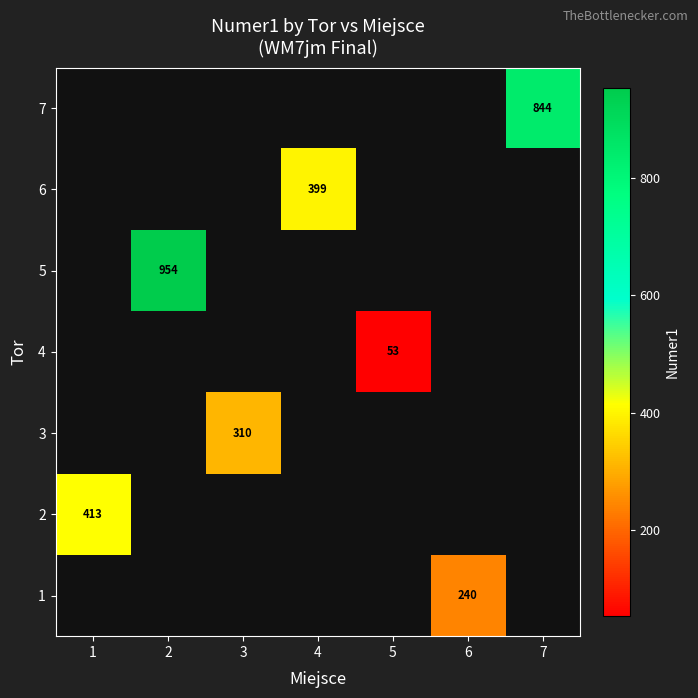

Between 6 and 2, which is larger?

2